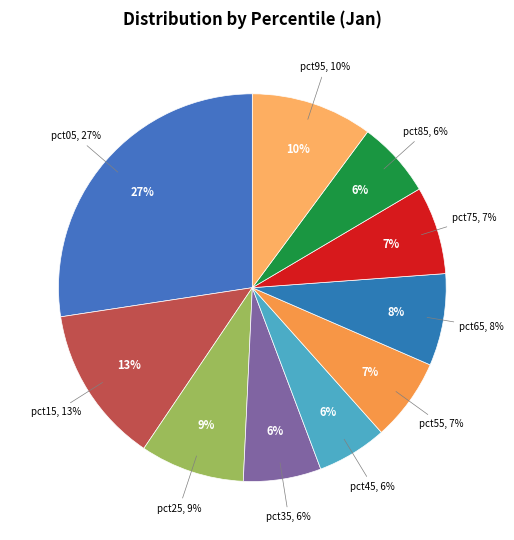

Which slice is the largest?

pct05